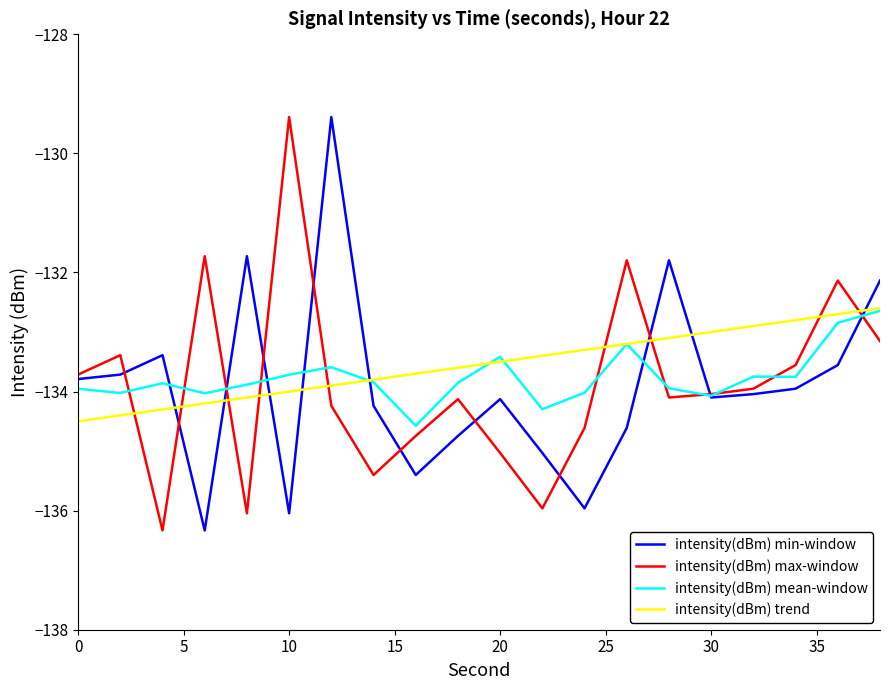

Which series has the largest total across all categories?

intensity(dBm) trend